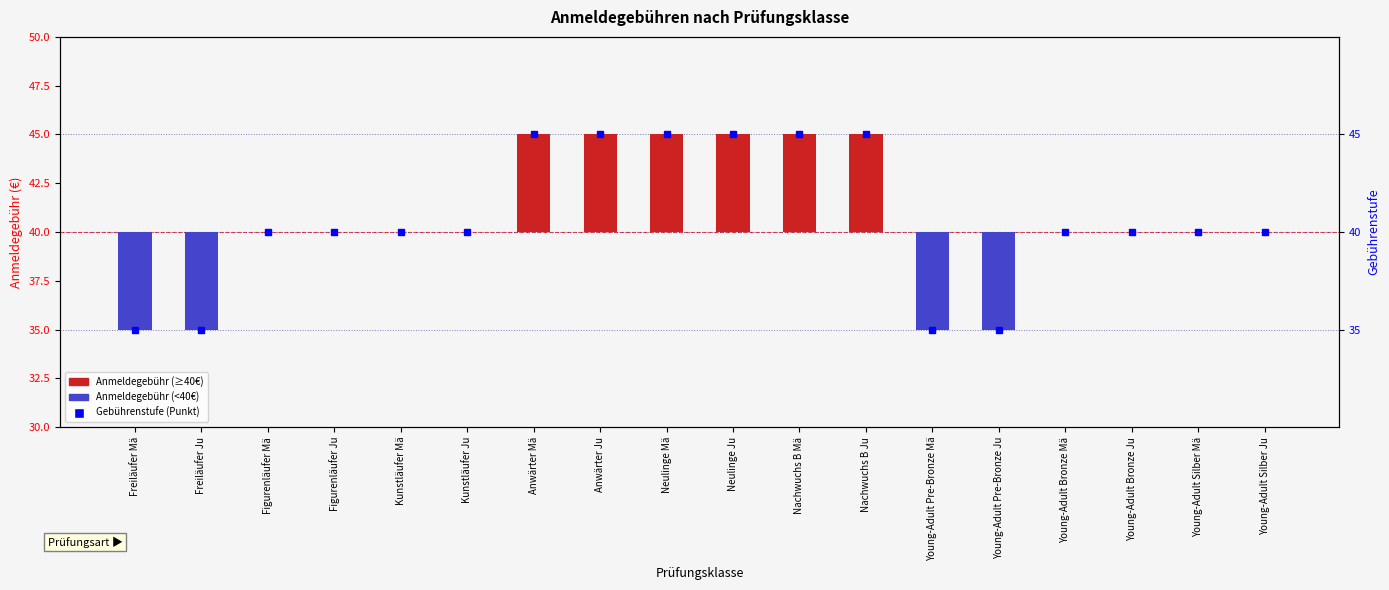

Read the value at Anwärter Mä.

5